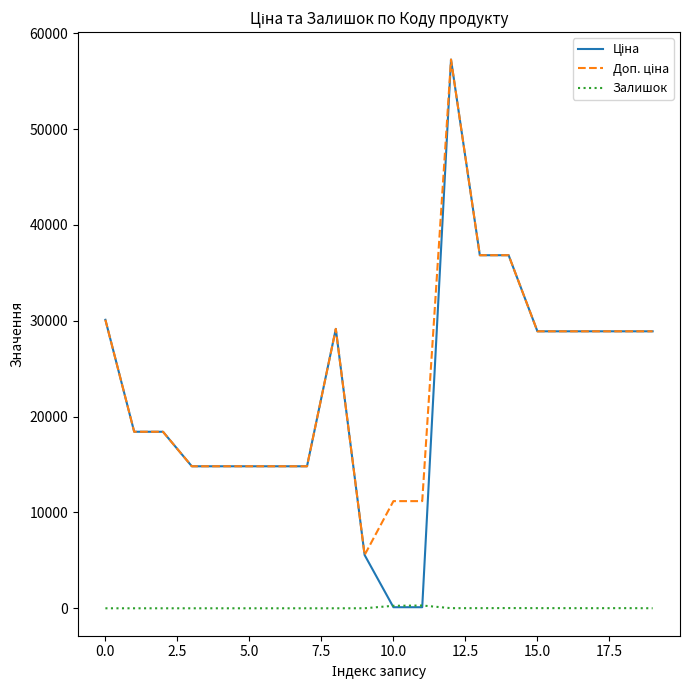

What is the greatest value displayed?

57258.0